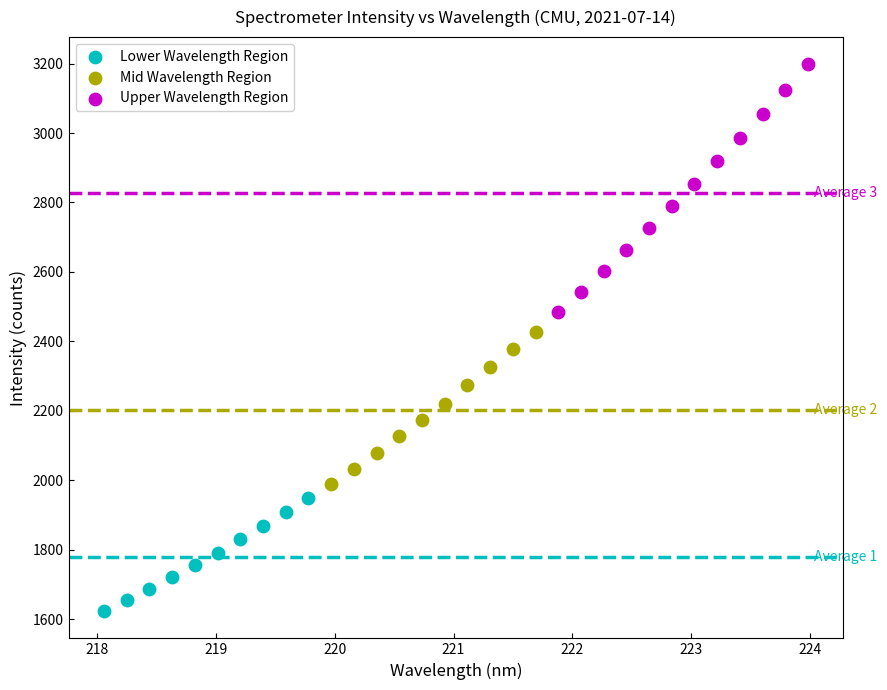

Which series reaches the minimum Y coordinate?

Lower Wavelength Region